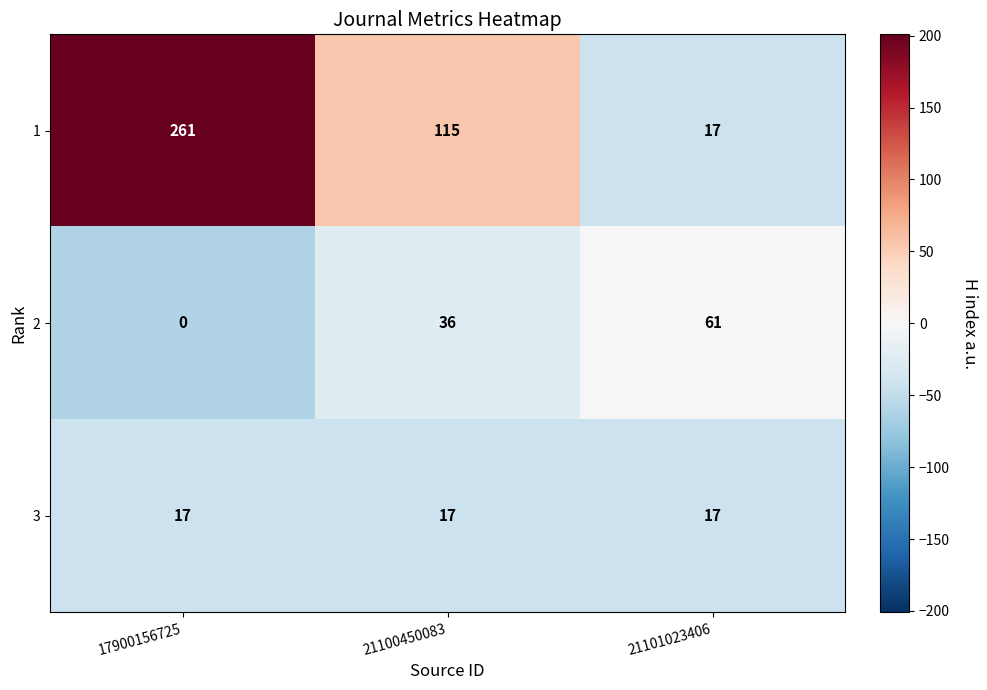

At which label is 1 closest to 139?

21100450083